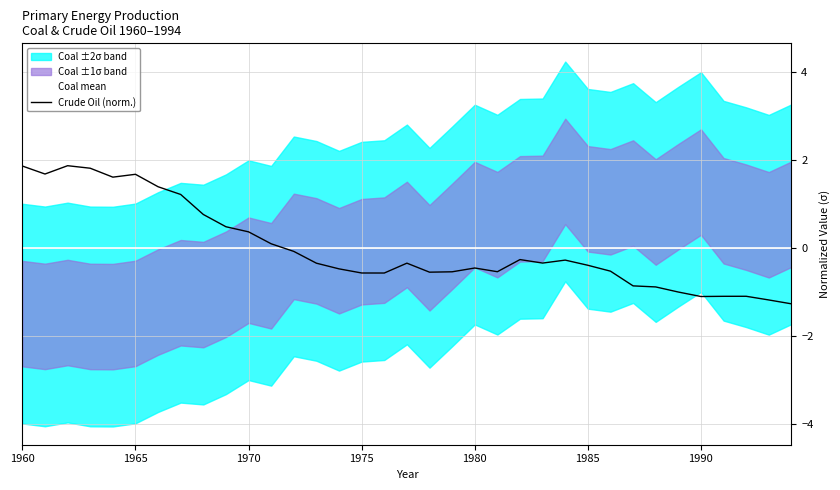

At which label is Coal mean closest to 0?

1960